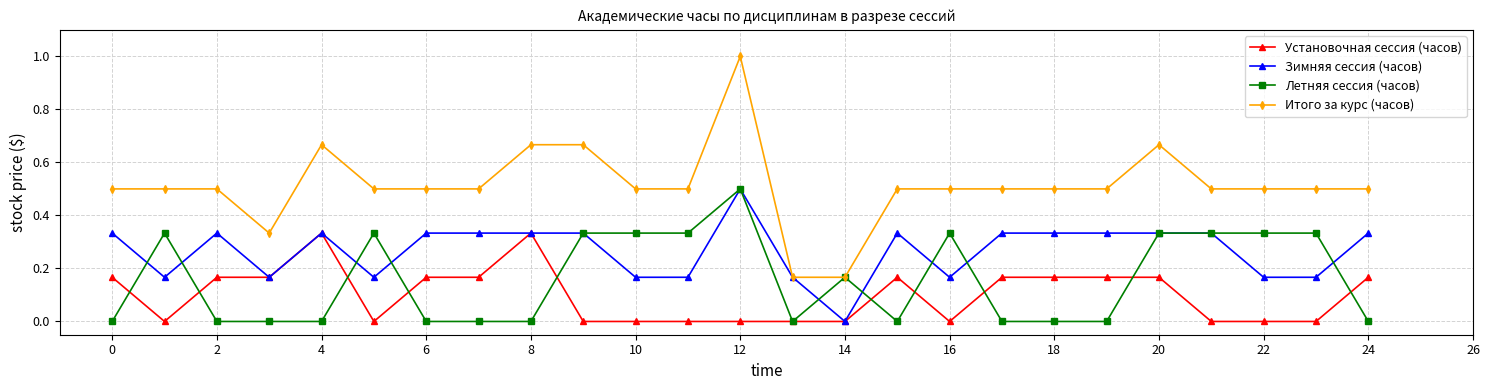

Which series has the largest total across all categories?

Итого за курс (часов)